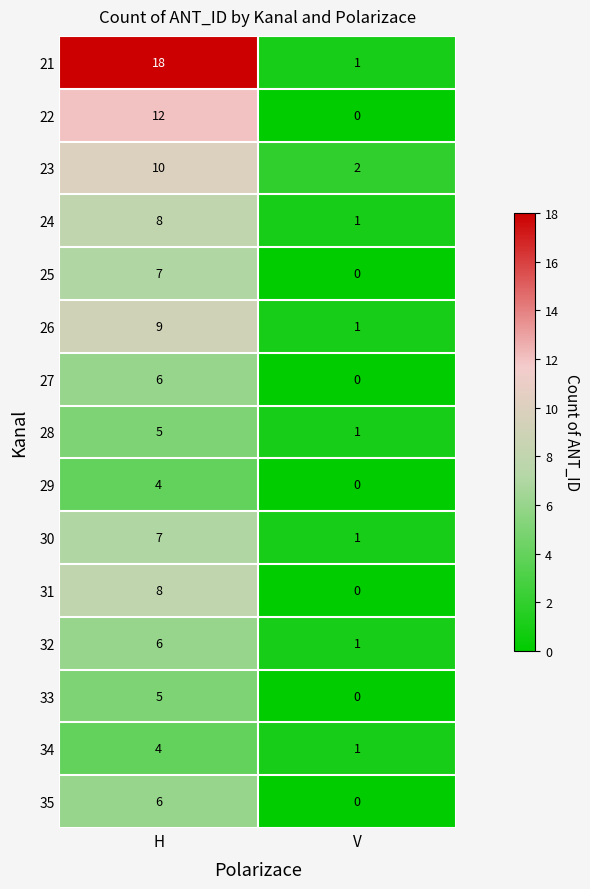

List the labels in order of 27 value, smallest first.

V, H